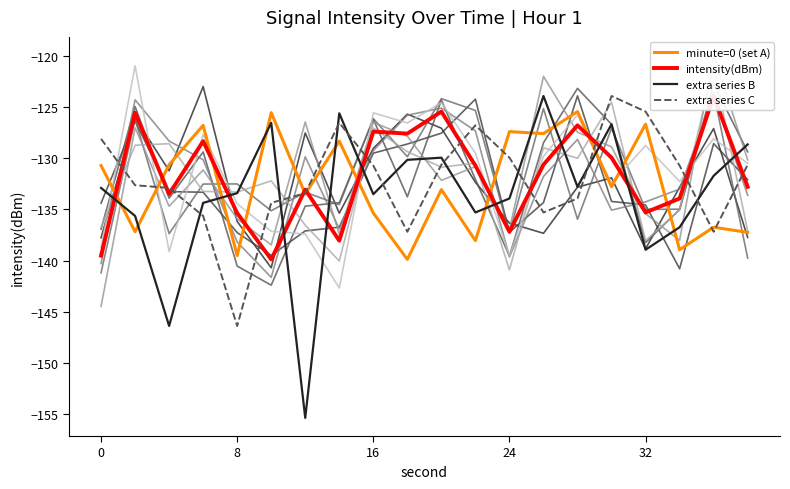

True or false: intensity(dBm) and minute=0 (set A) cross at least once.

True